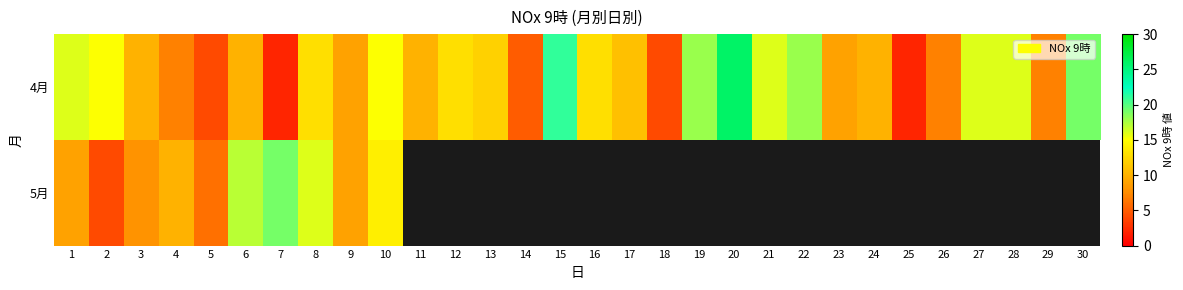

What is the difference between the maximum and minimum values in the 4月 series?

24.0